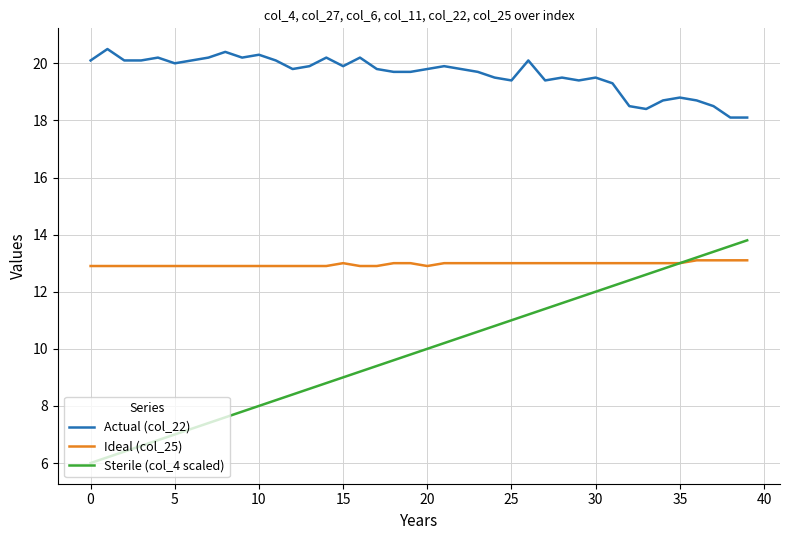

Rank the series by their maximum value, from lowest to highest.

Ideal (col_25), Sterile (col_4 scaled), Actual (col_22)